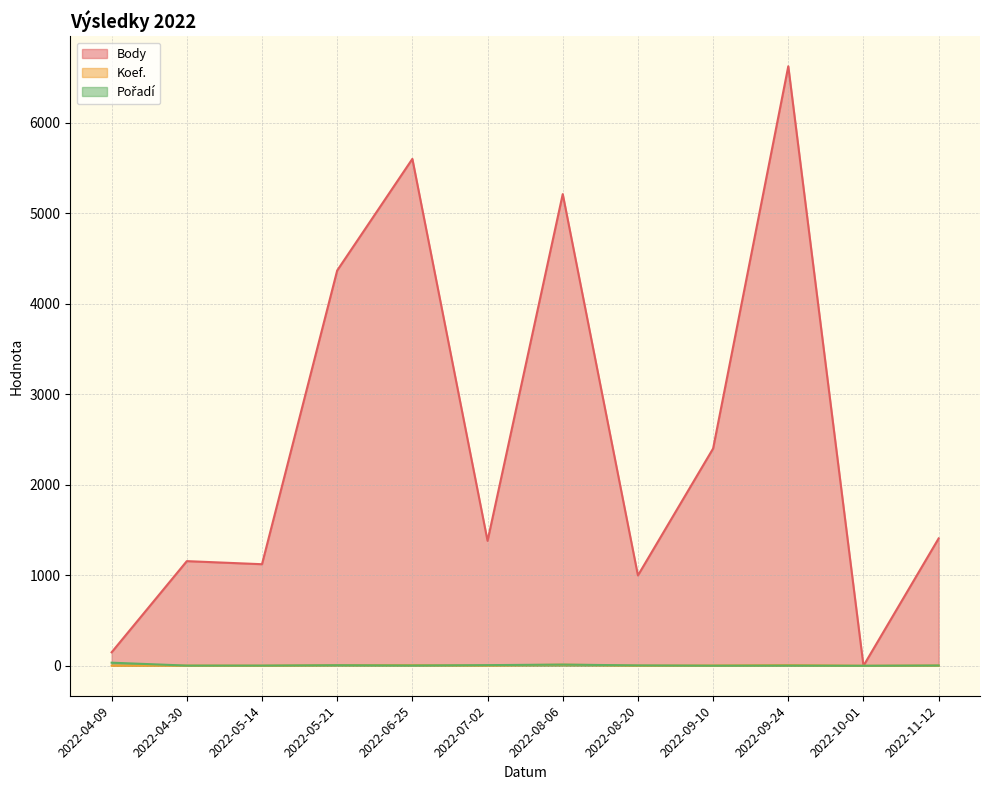

How many lines are shown in the chart?

3